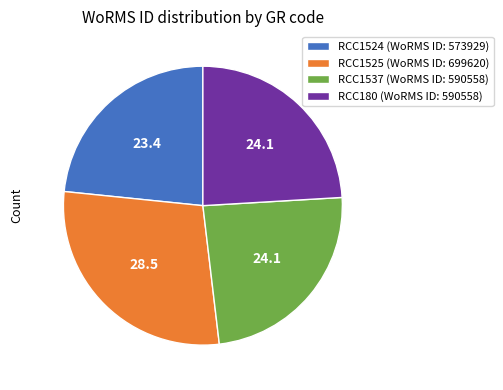

Do RCC180 and RCC1525 together represent more than half of the pie?

Yes